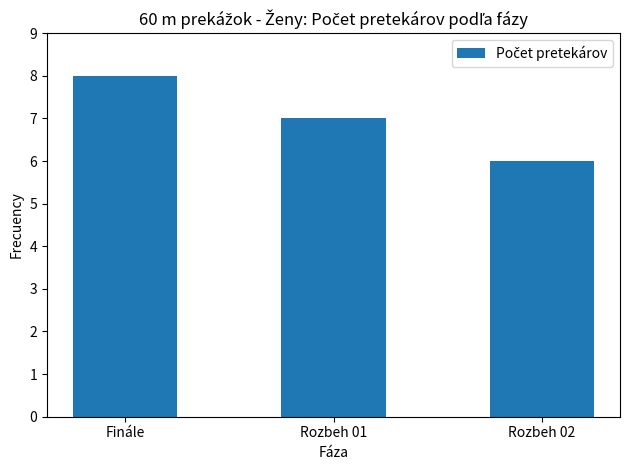

List the labels in order of value, smallest first.

Rozbeh 02, Rozbeh 01, Finále